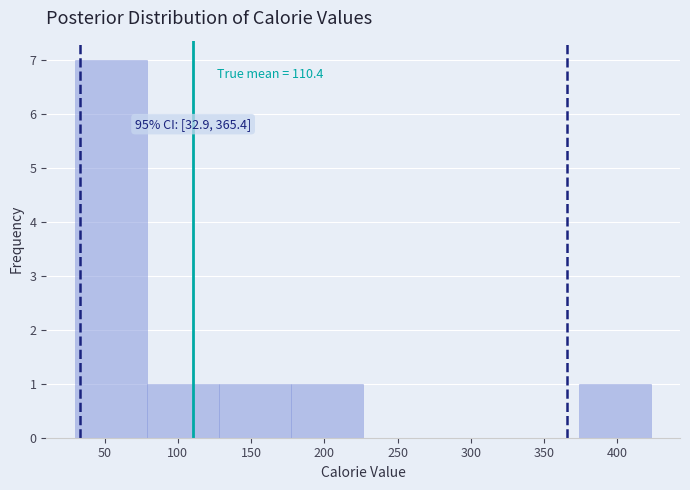

Which range on the x-axis has the tallest bar?

30 to 80